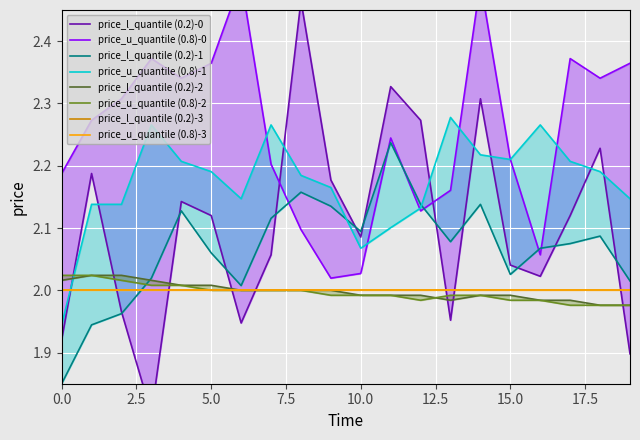

True or false: Temp_lower has a value of 3.1 at 12.

False